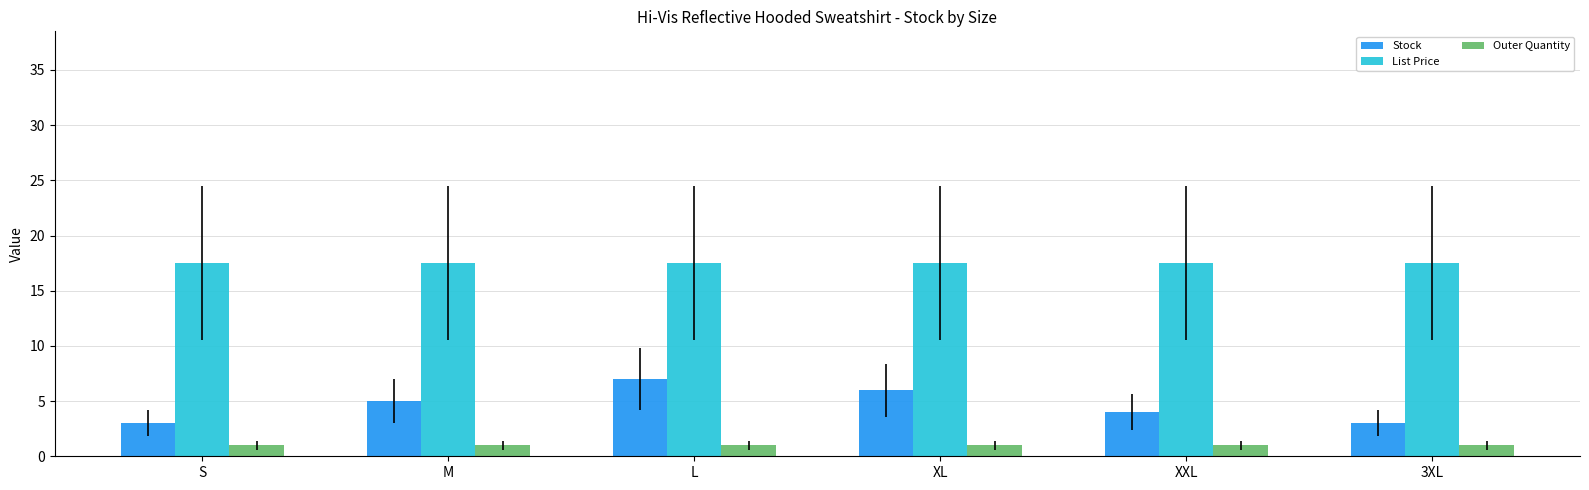

Which series has the widest spread of values?

Stock